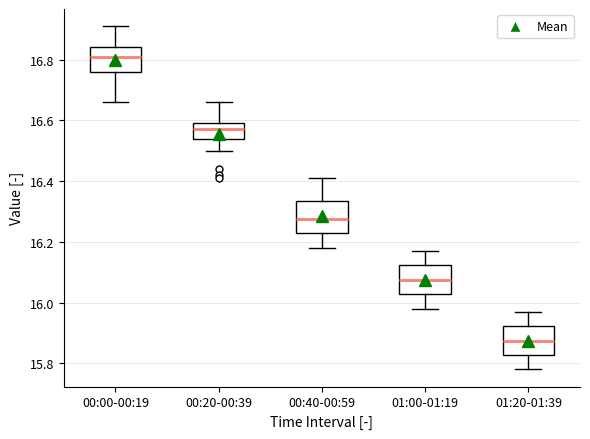

Reading left to right, read every box against the y-axis: the position of its median line, the range the box covers, and the ends of its whiskers. The values are not printed on the chart, so give them approximately, as read against the axis.

00:00-00:19: median 16.82, box 16.76 to 16.84, whiskers 16.66 to 16.92
00:20-00:39: median 16.58, box 16.54 to 16.60, whiskers 16.50 to 16.66
00:40-00:59: median 16.28, box 16.22 to 16.34, whiskers 16.18 to 16.42
01:00-01:19: median 16.08, box 16.02 to 16.12, whiskers 15.98 to 16.18
01:20-01:39: median 15.88, box 15.82 to 15.92, whiskers 15.78 to 15.98